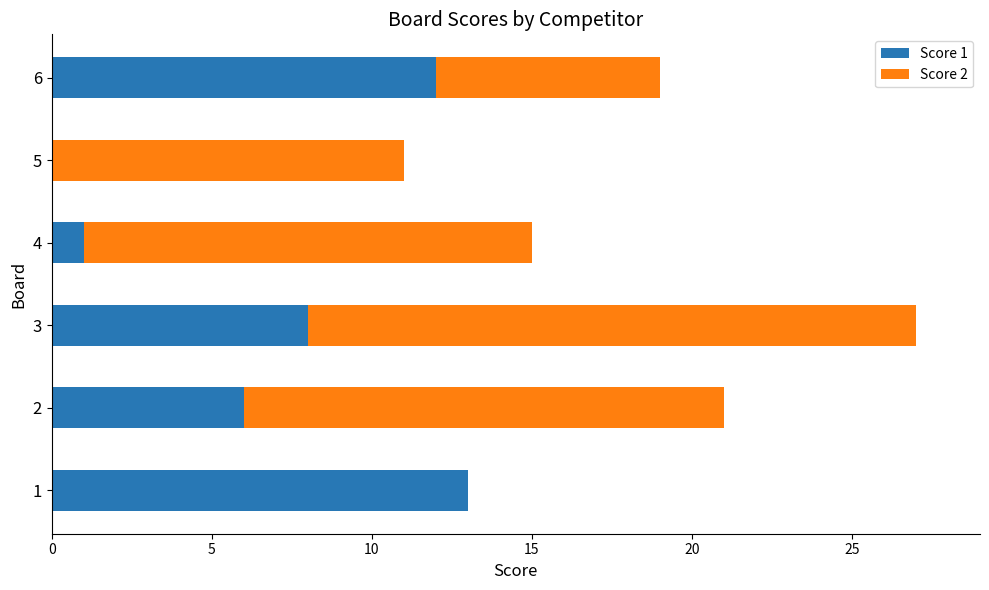

The Score 1 series shows -7 at 5. True or false?

False